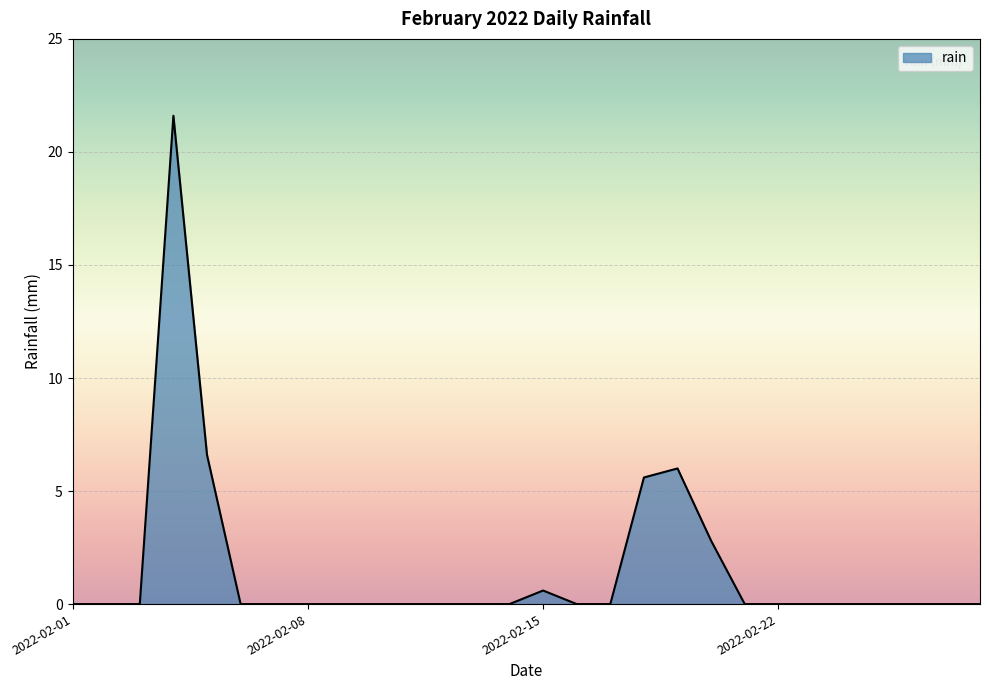

What is the difference between the maximum and minimum values?

21.6